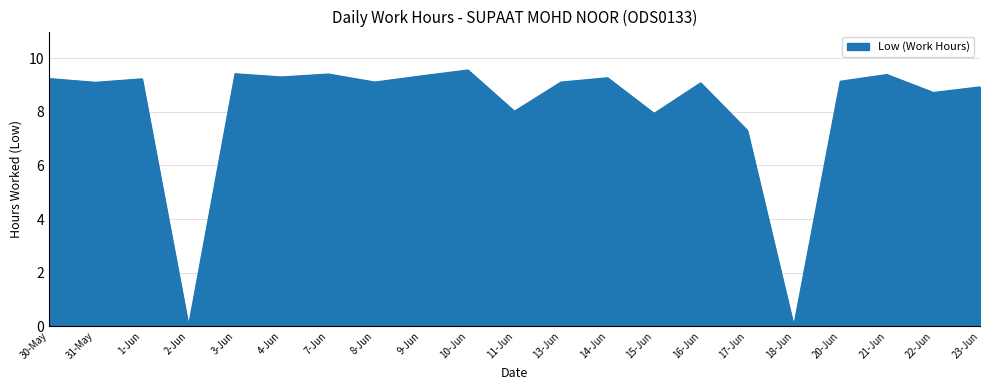

How many series are shown in this chart?

1